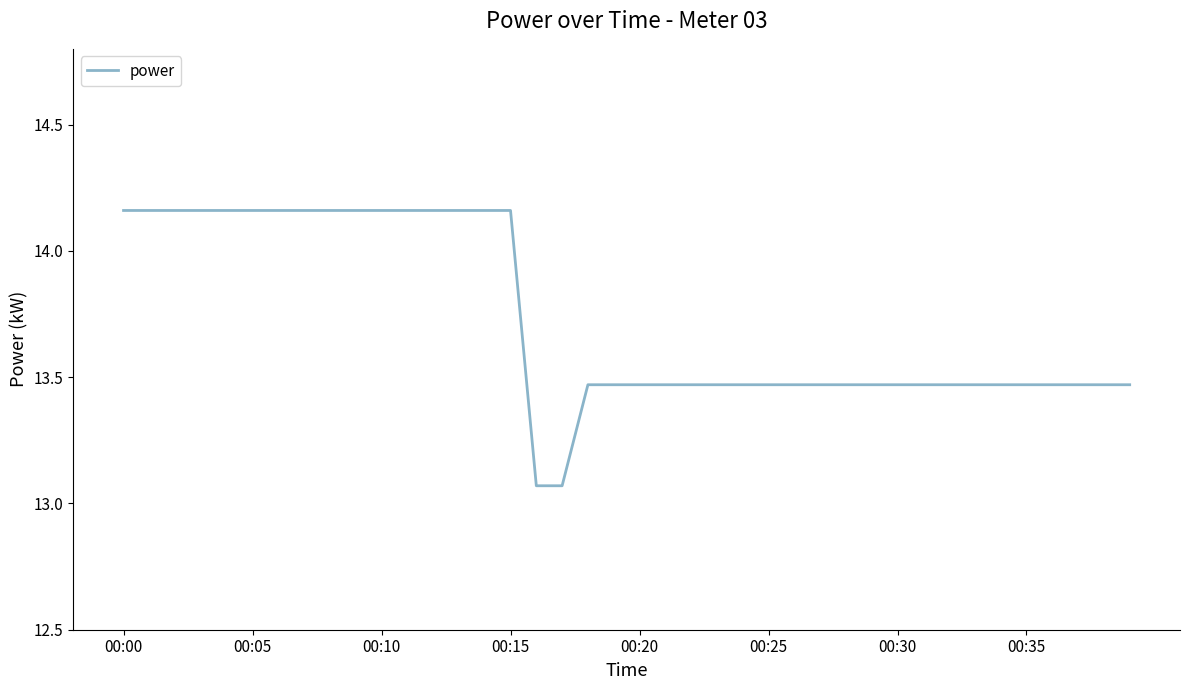

At which label is the value closest to 13?

16